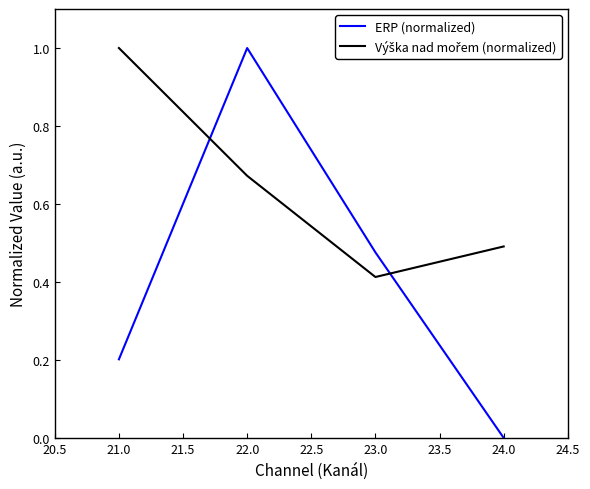

What is the difference between the ERP (normalized) values at 21.0 and 23.0?

0.3